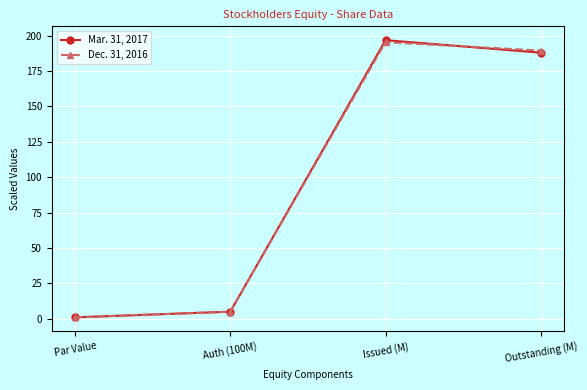

Is it true that Mar. 31, 2017 equals 187.9 at Outstanding (M)?

True